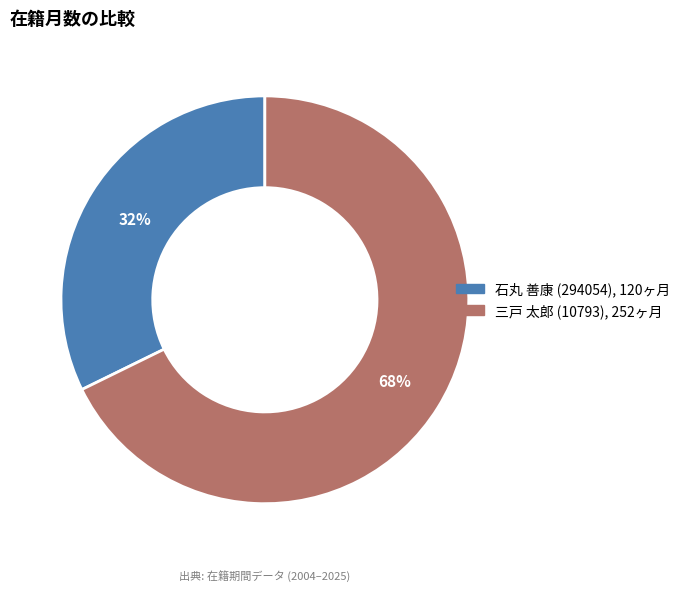

How many slices are in this pie chart?

2